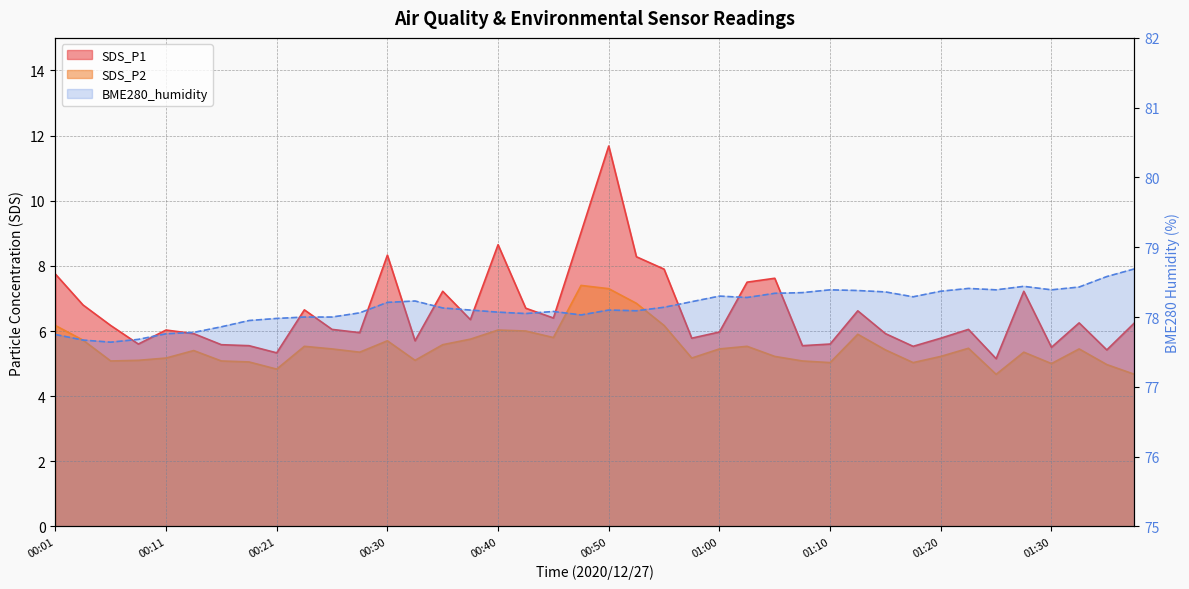

Is it true that SDS_P2 equals 6.5 at 01:38?

False